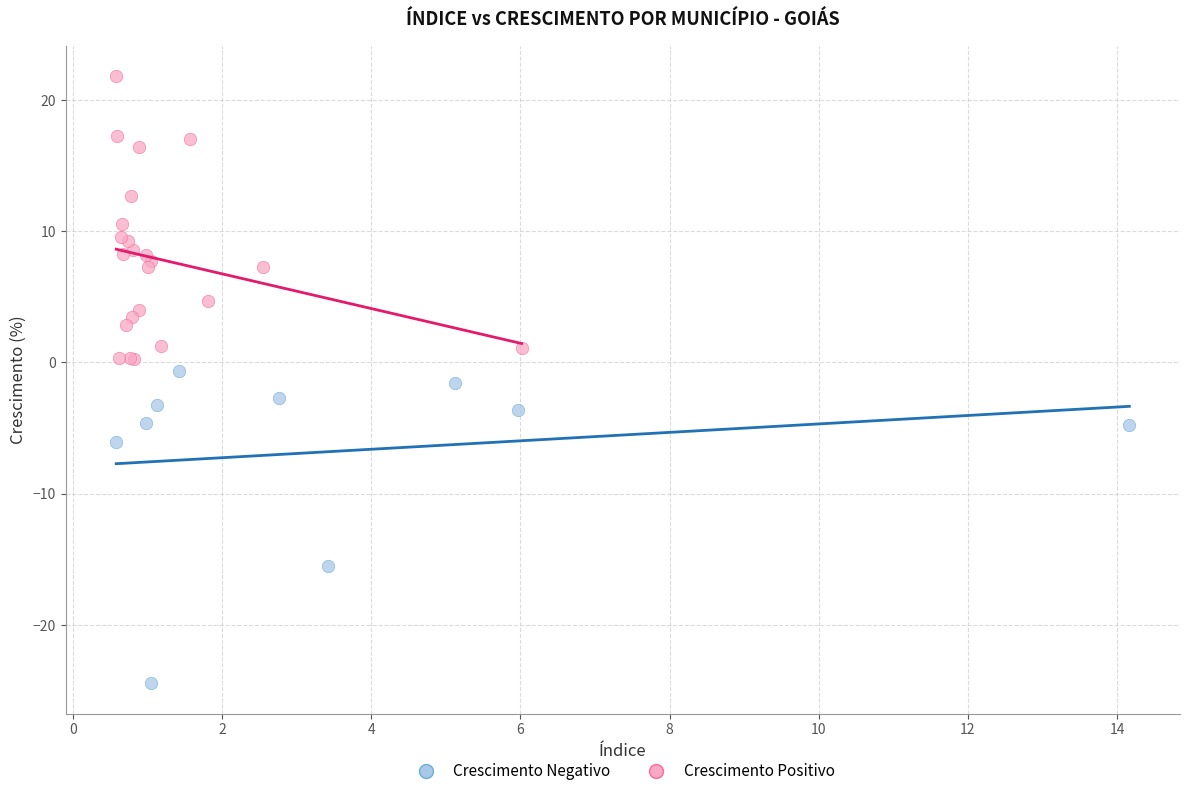

Which series contains the lowest Y value?

Crescimento Negativo